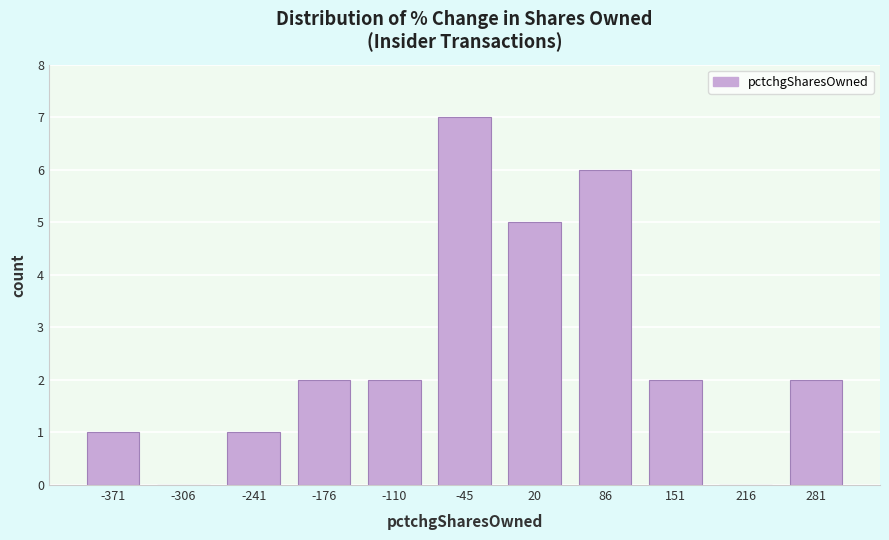

Which range on the x-axis has the tallest bar?

-80 to -10